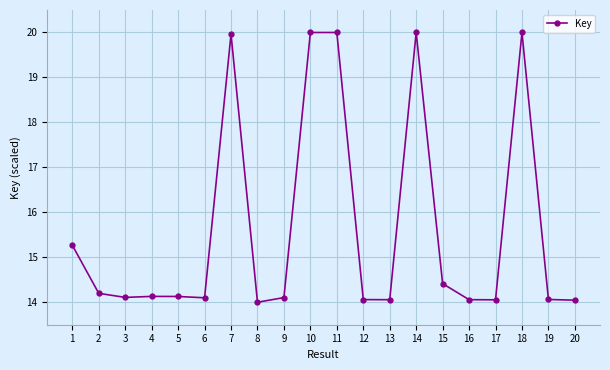

What is the ratio of the value at 6 to the value at 9?

1.0